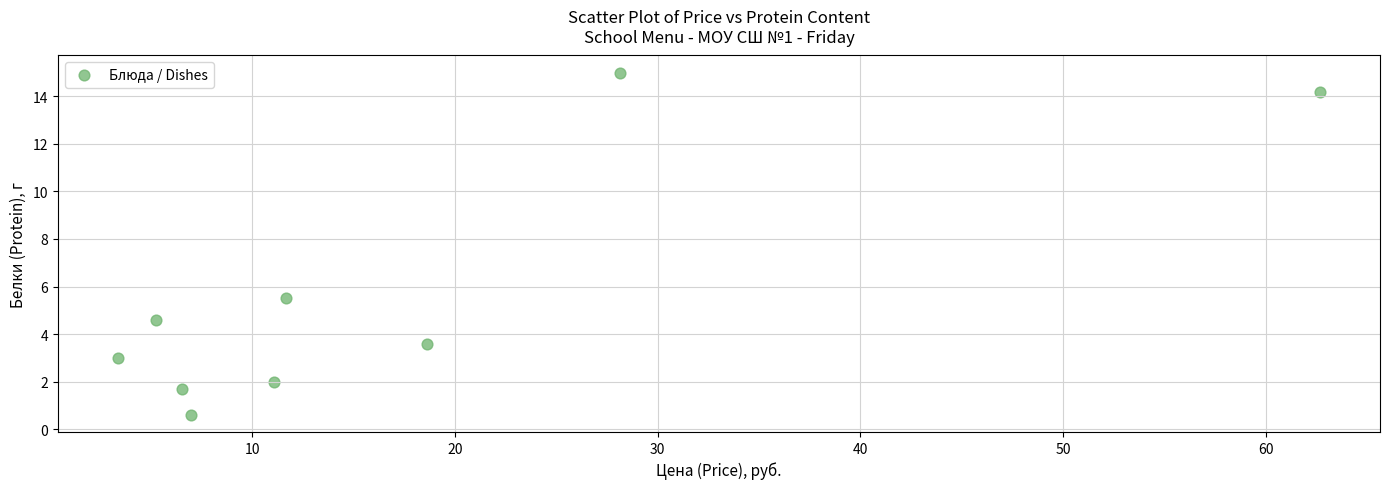

What Y value in the scatter plot is closest to 7?

5.5